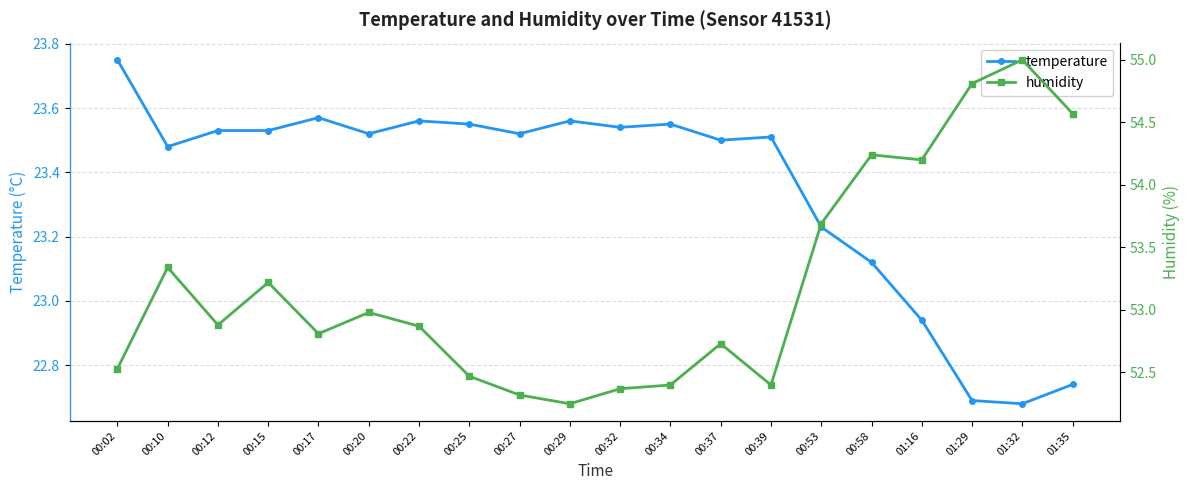

What is the total value across all series at 00:15?

76.8